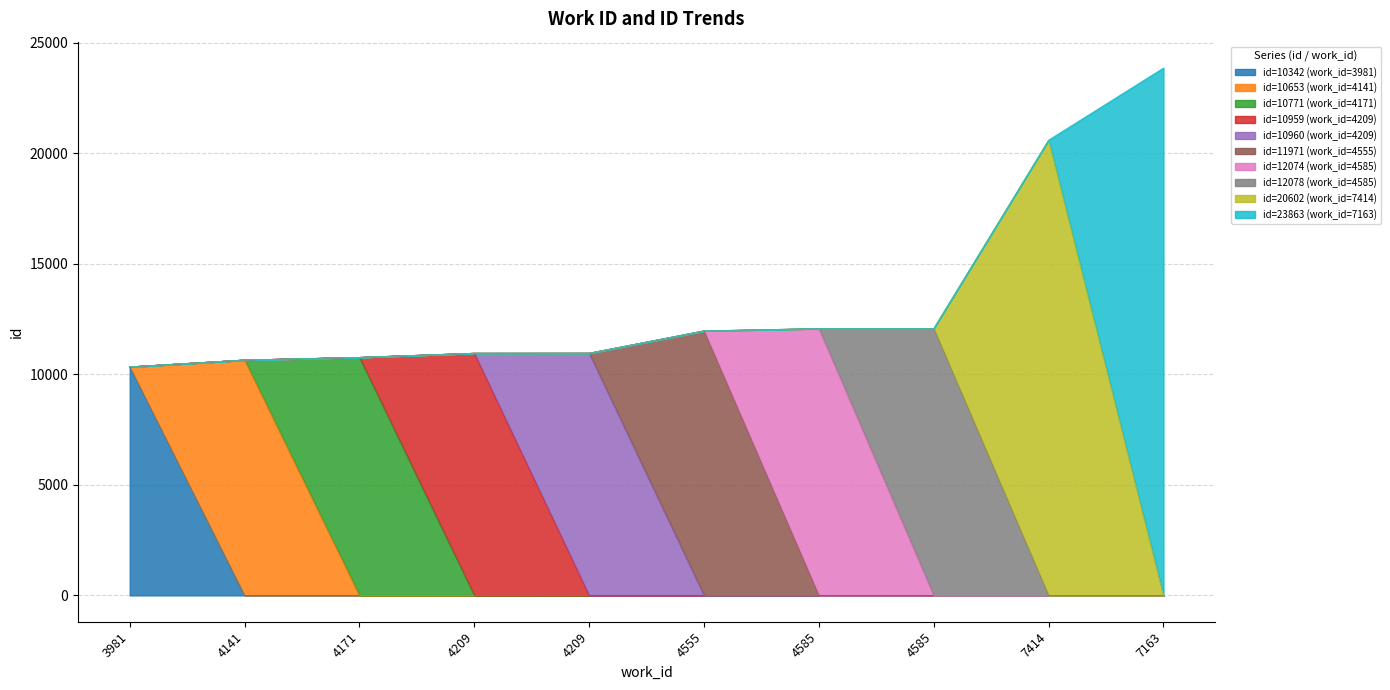

Reading right to left, what are all the values shown in this chart?

23863	20602	12078	12074	11971	10960	10959	10771	10653	10342